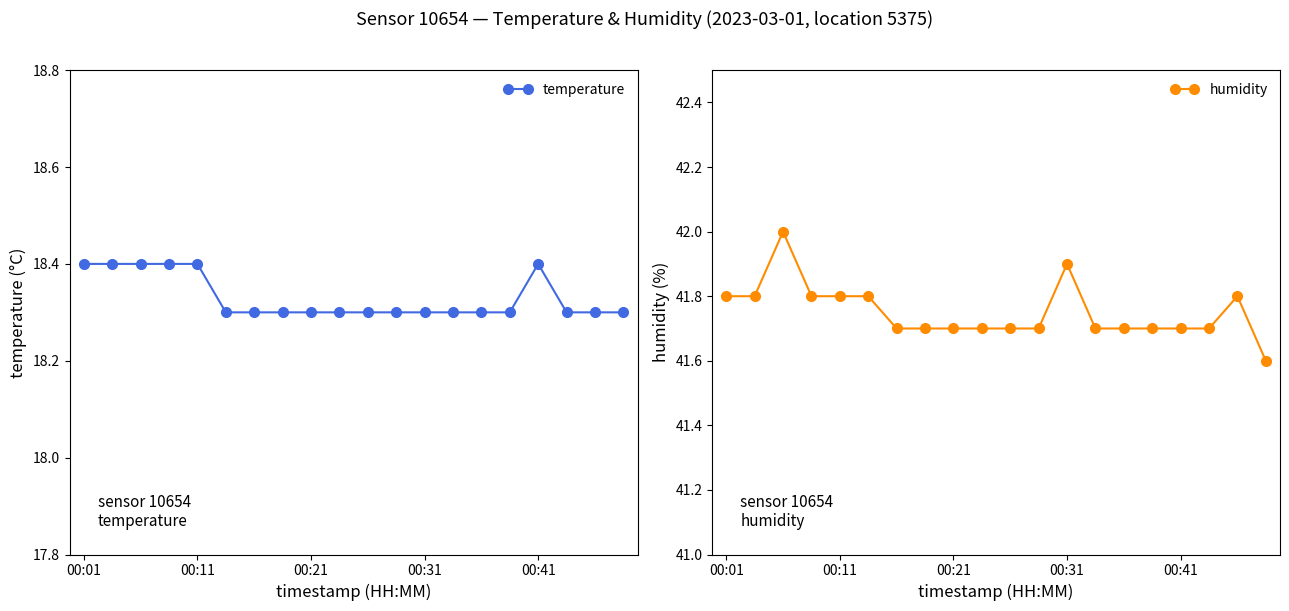

What is the lowest value of the temperature series?

18.3